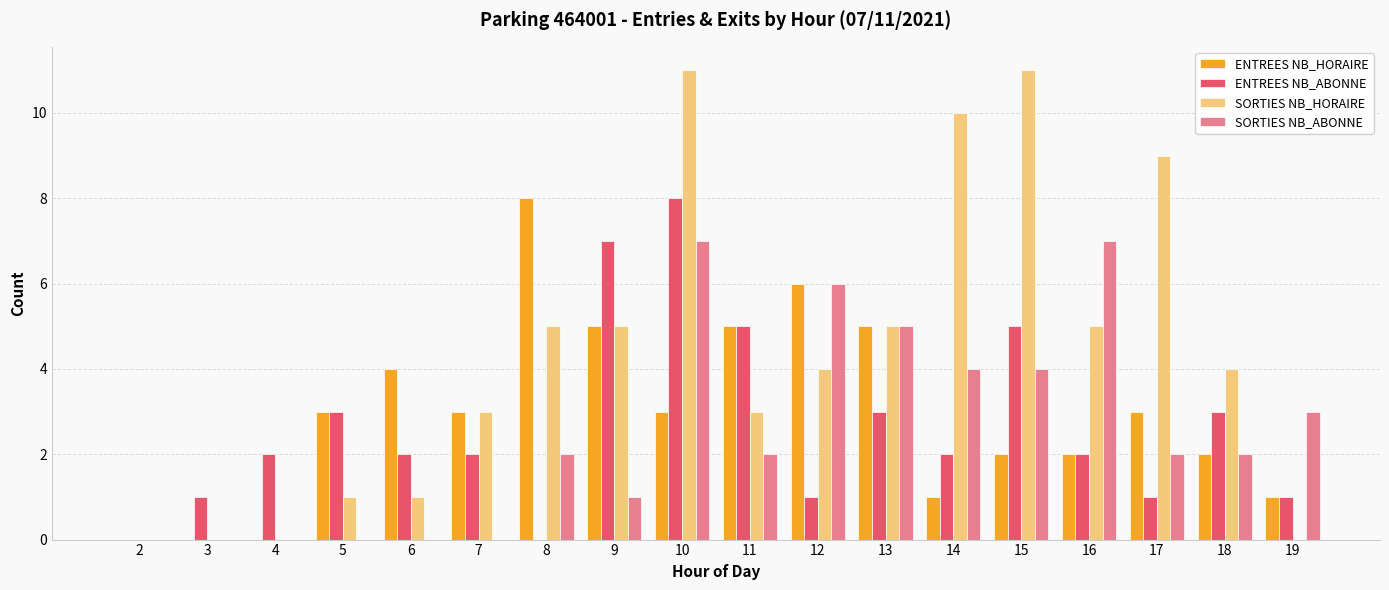

What is the maximum value shown in the chart?

11